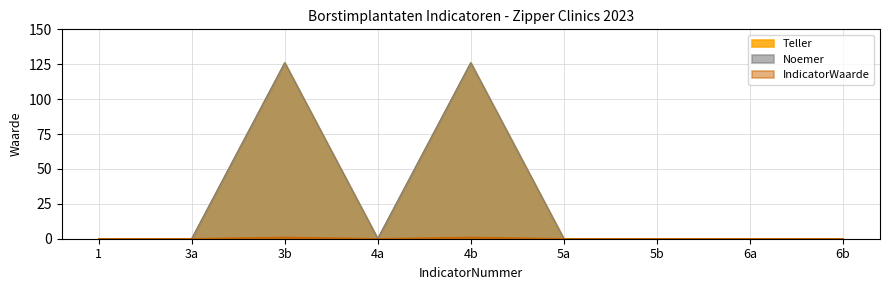

What are all the series names shown in the legend?

Teller, Noemer, IndicatorWaarde